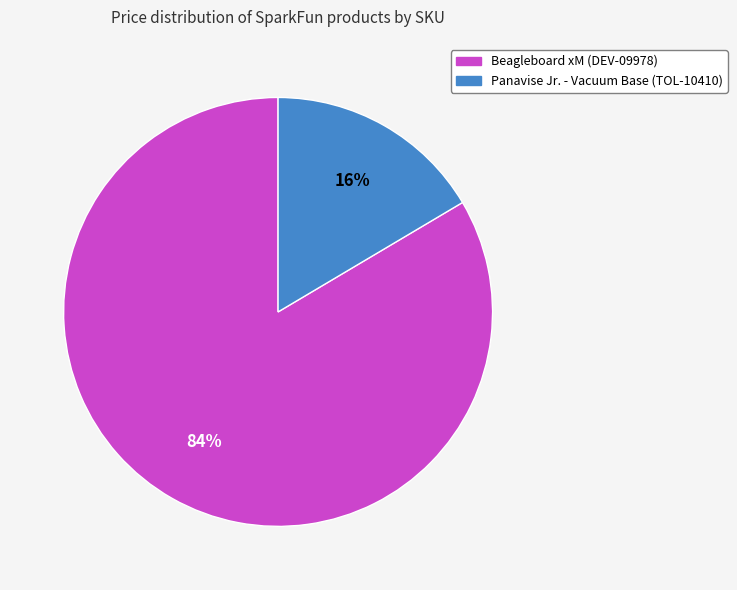

Is there a majority slice in this chart?

Yes